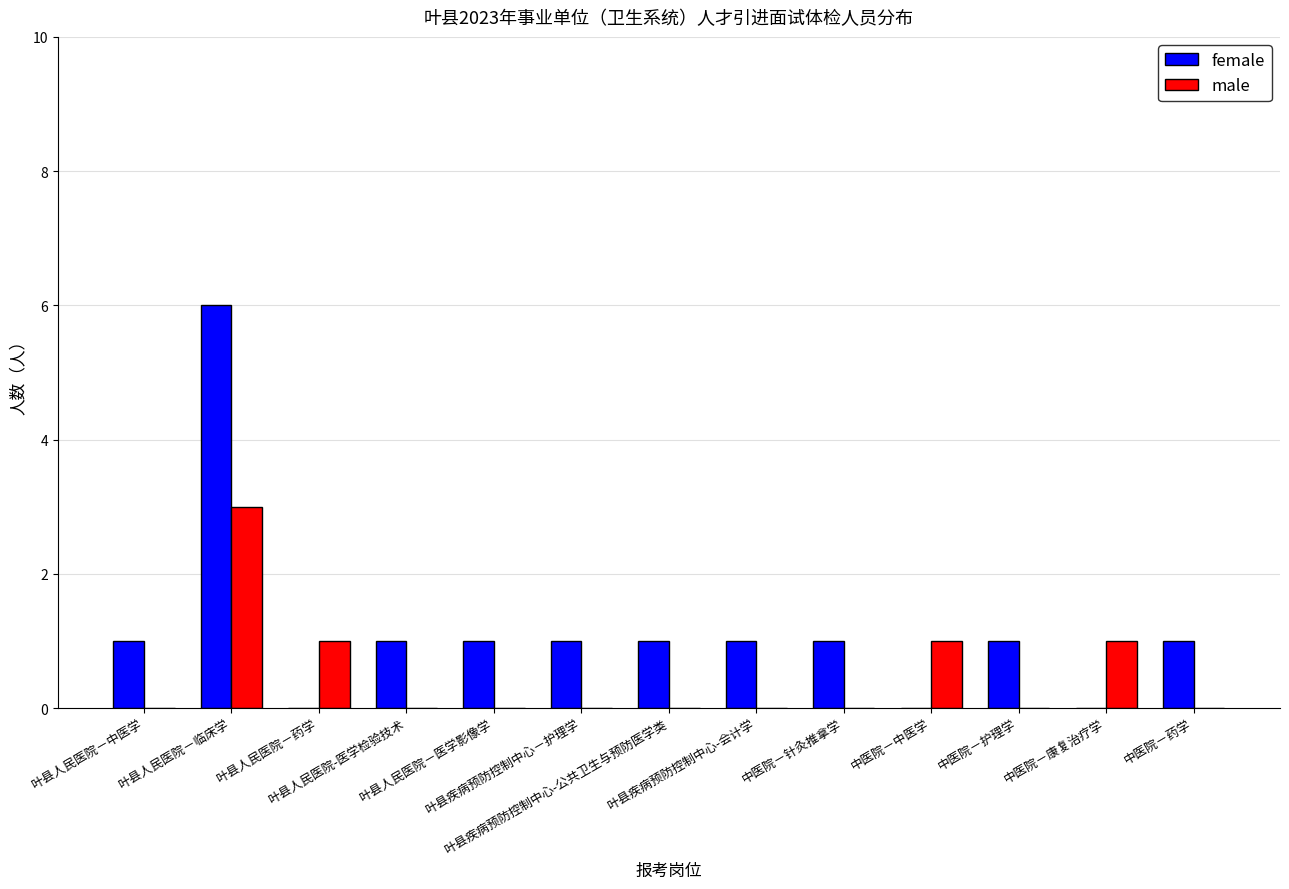

What is the maximum value shown in the chart?

6